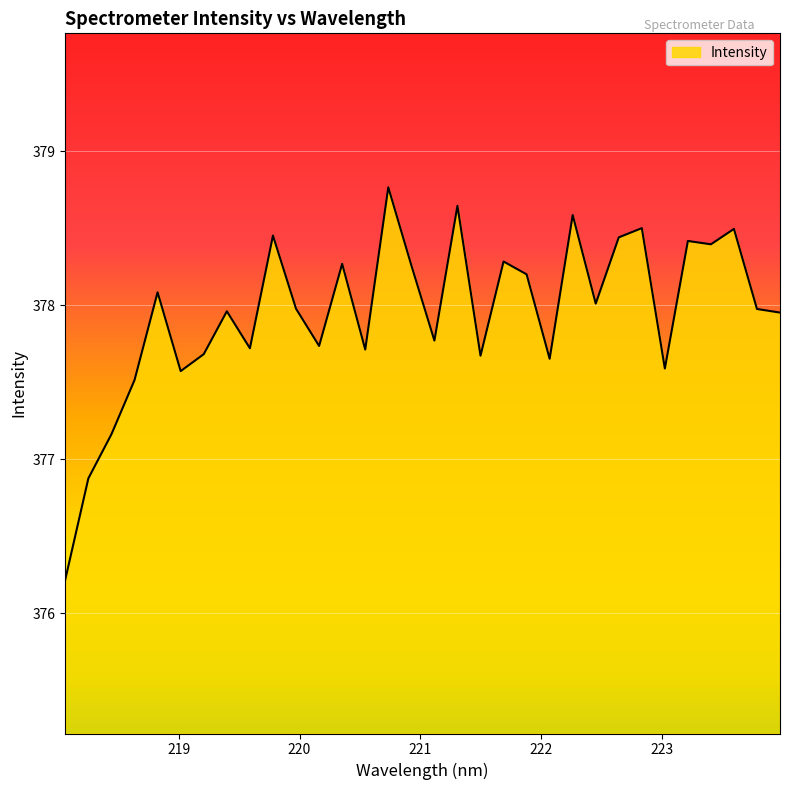

What is the difference between the maximum and minimum values?

2.5